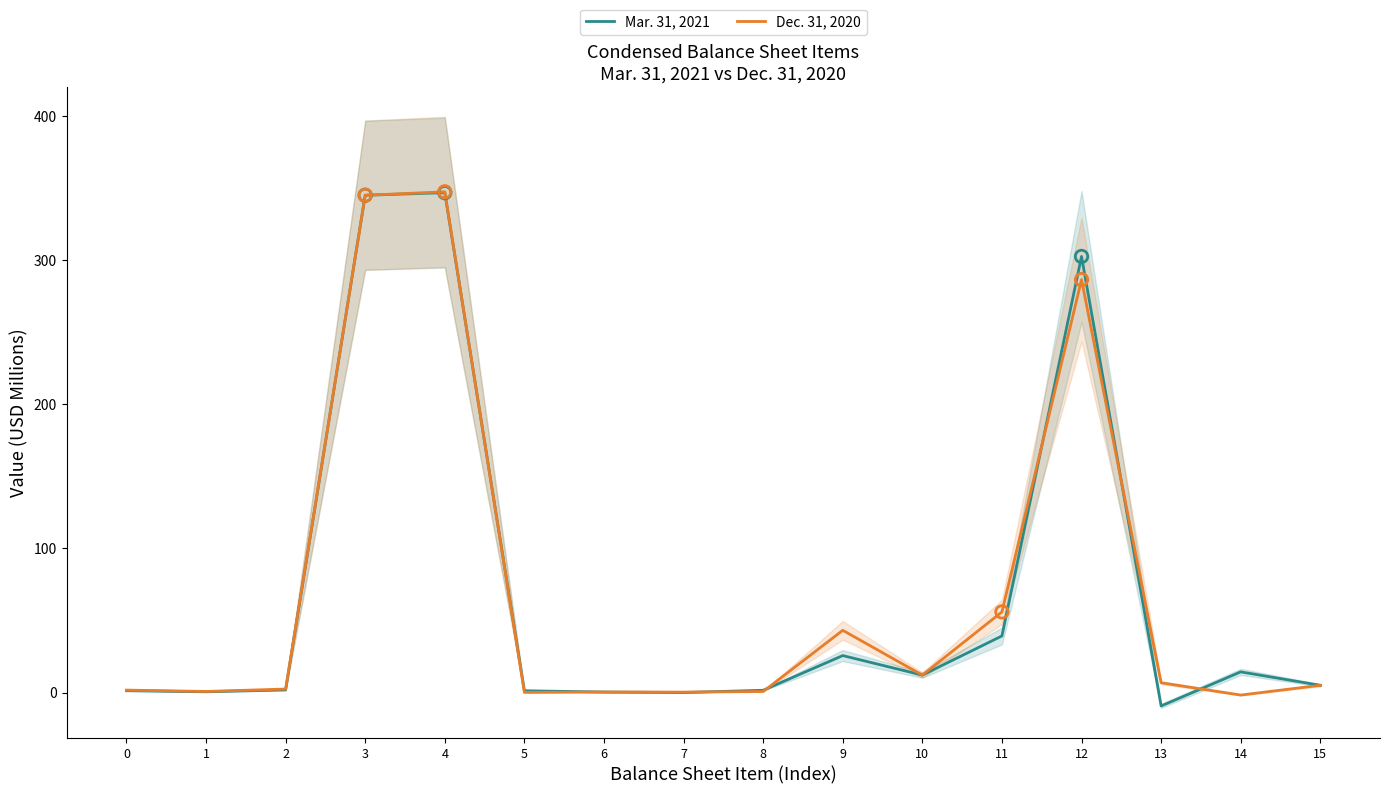

What is the total value across all series at 6?

0.7